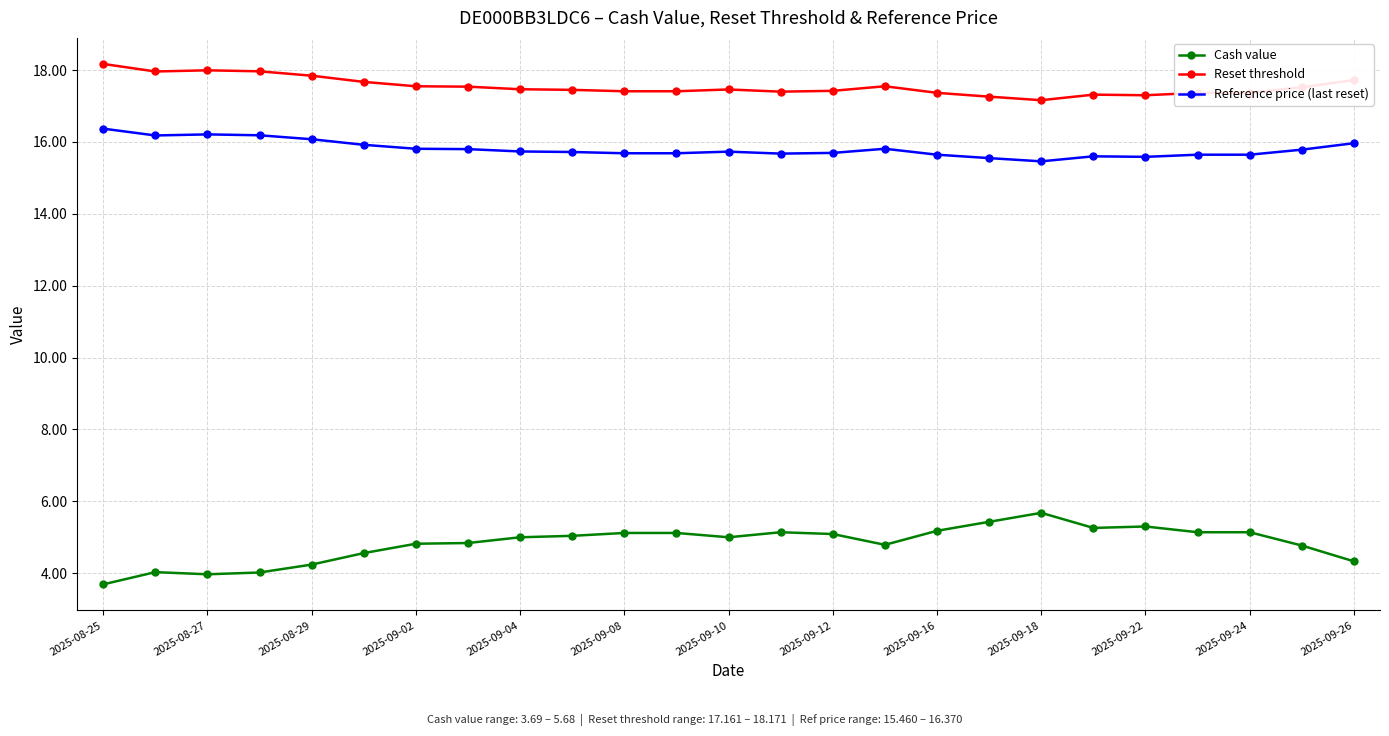

What is the value of the Cash value point at the 9th from the left?

5.0